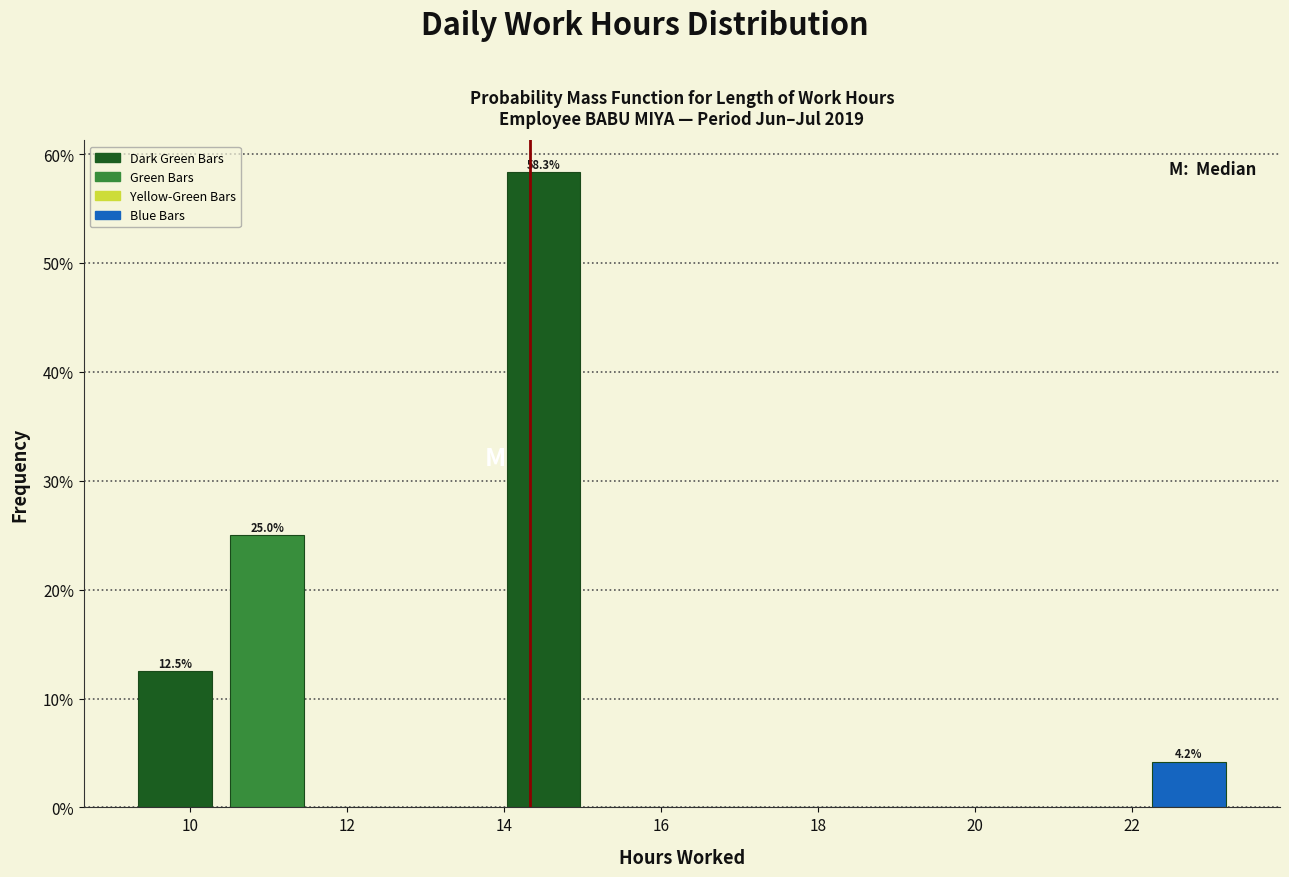

Over which range of the x-axis is the bar tallest?

14.0 to 15.0